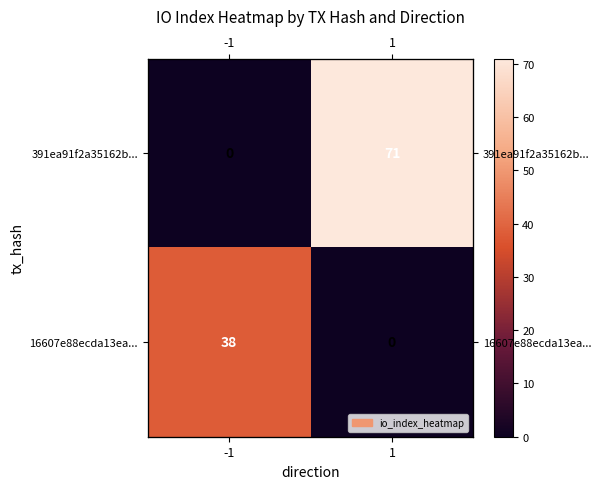

What is the sum of all 16607e88ecda13ea... values?

38